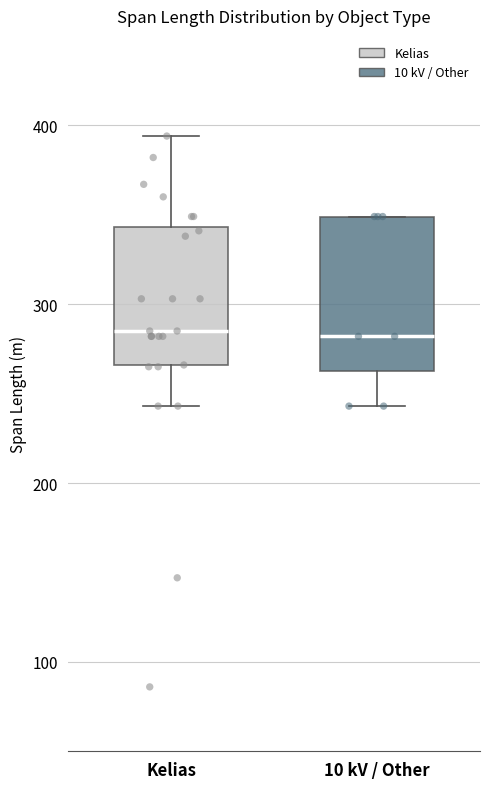

Reading left to right, transcribe this box plot: for each box, give where its median line is, the range the box spans, and where its two whiskers end, as read against the y-axis. The values are not printed on the chart, so give them approximately, as read against the axis.

Kelias: median 290, box 270 to 340, whiskers 240 to 390
10 kV / Other: median 280, box 260 to 350, whiskers 240 to 350